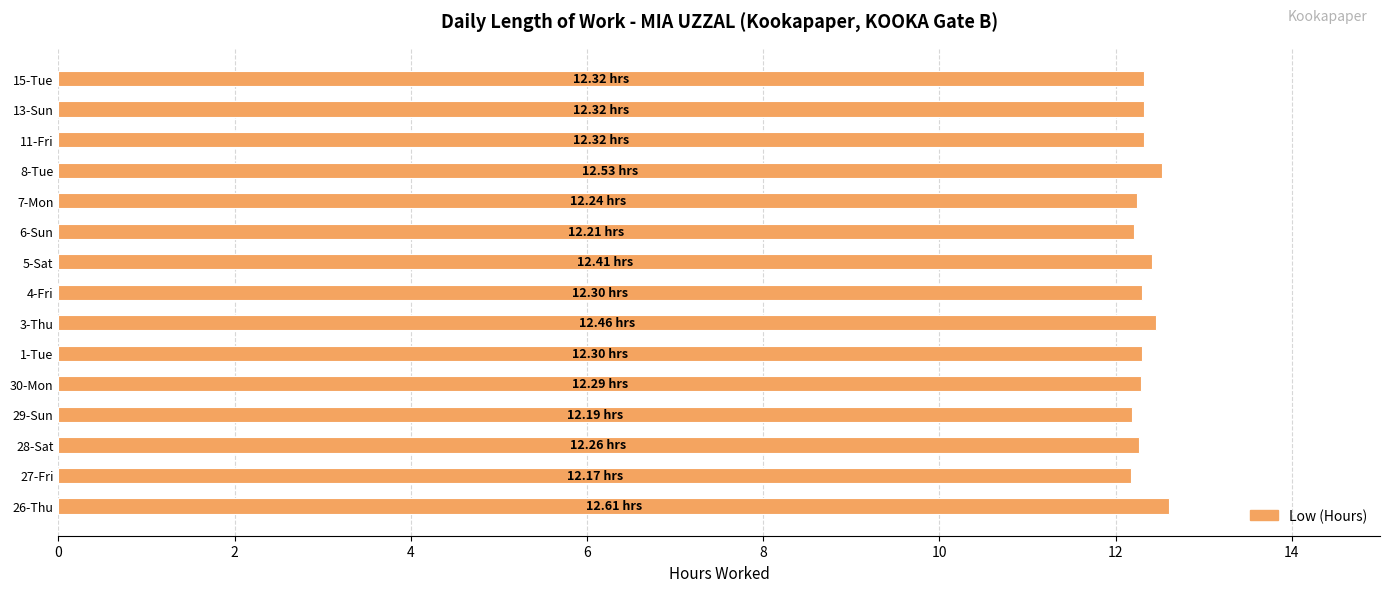

Approximately how many times larger is the value at 27-Fri compared to 1-Tue?

1.0